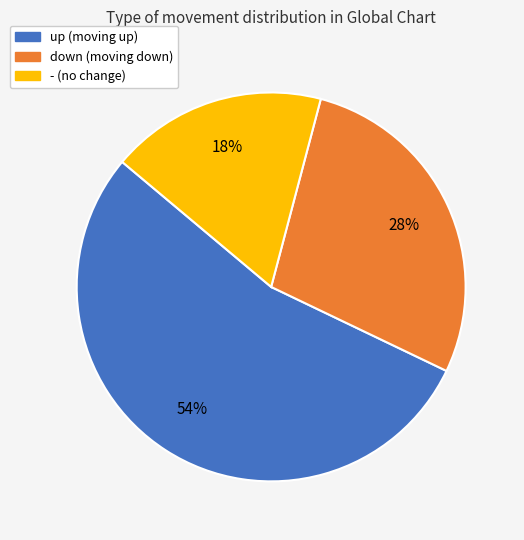

Count the number of slices in the pie.

3